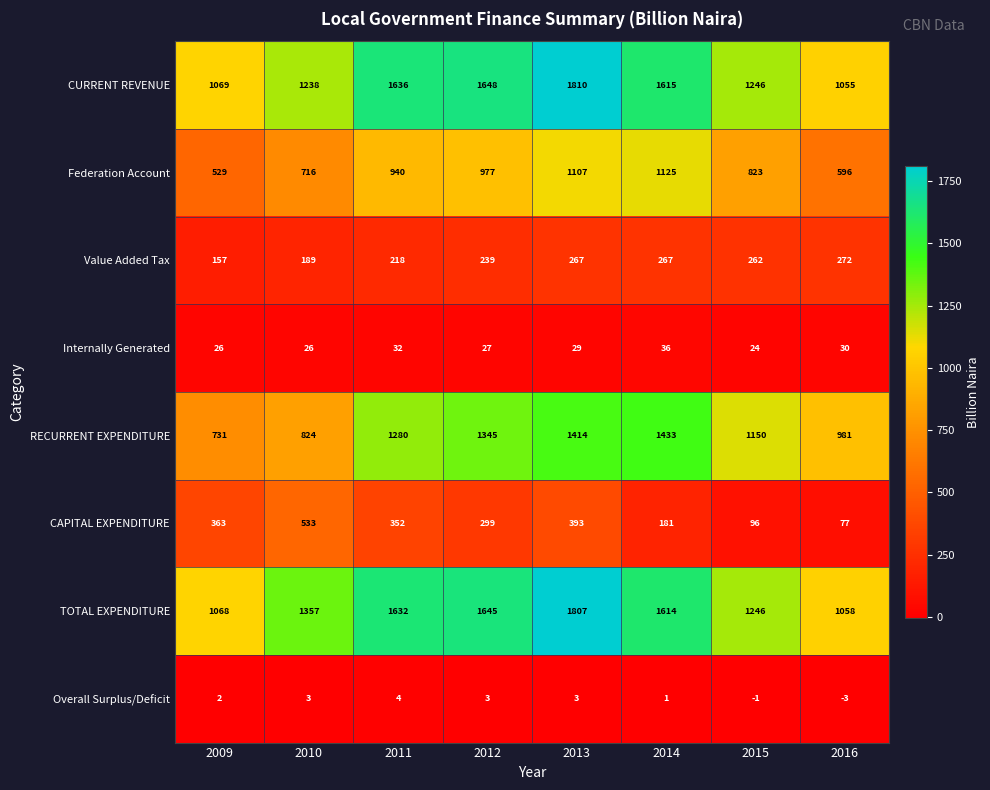

At 2011, list the series in order from smallest to largest.

Overall Surplus/Deficit, Internally Generated, Value Added Tax, CAPITAL EXPENDITURE, Federation Account, RECURRENT EXPENDITURE, TOTAL EXPENDITURE, CURRENT REVENUE